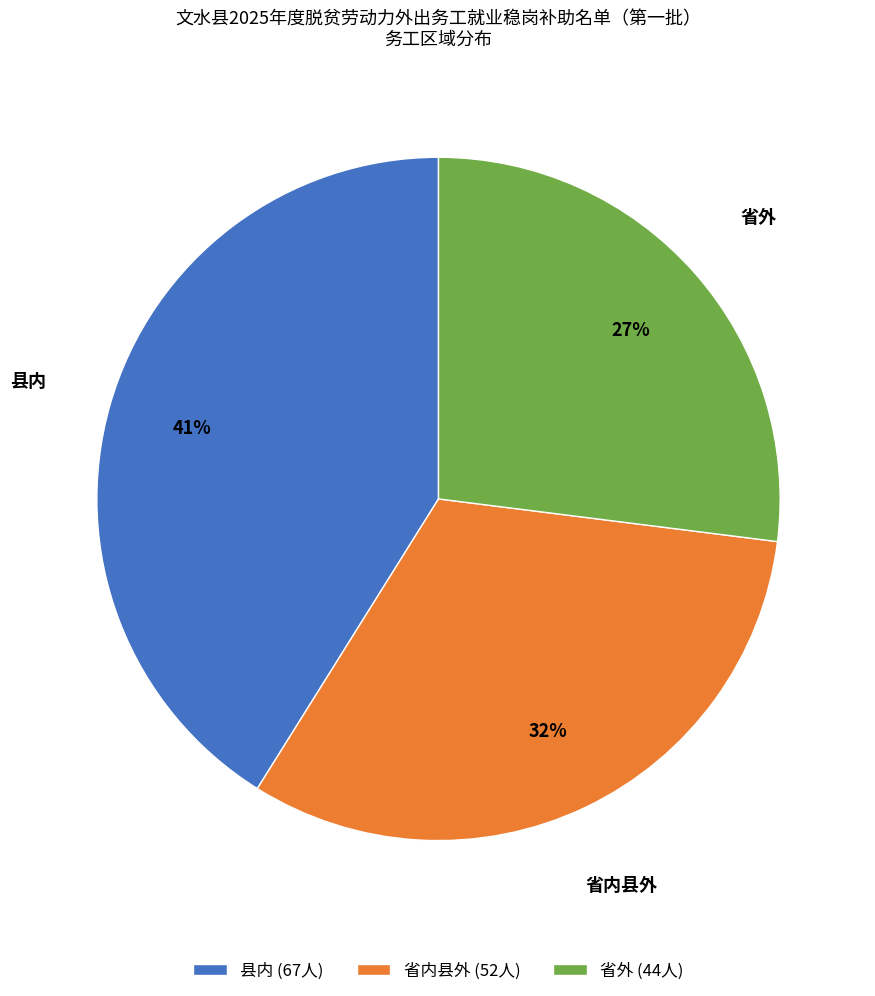

What is the ratio of the value at 省外 to the value at 省内县外?

0.8